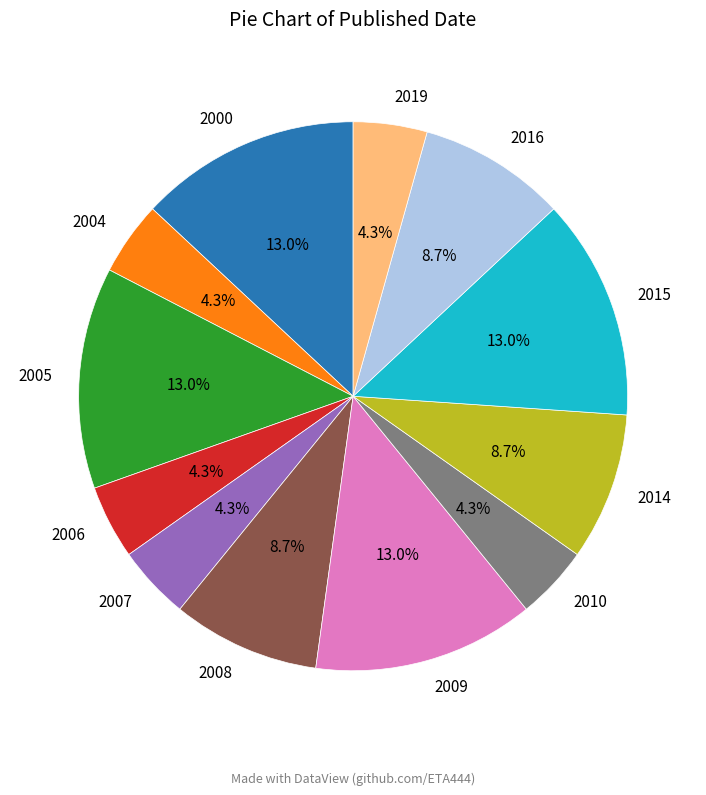

To the nearest percent, what percentage of the pie is 2014?

9%